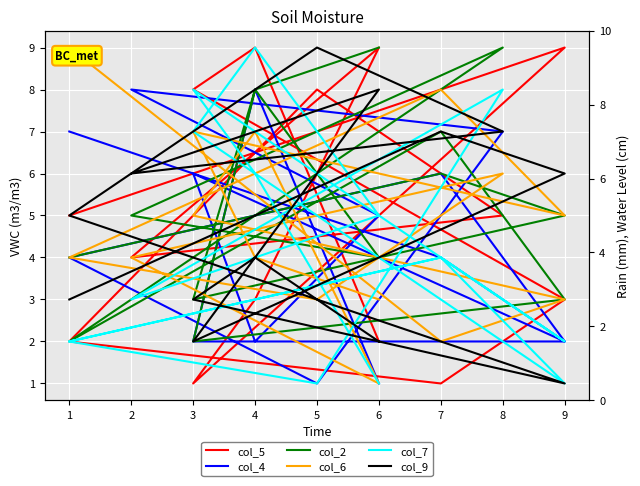

Rank the series by their maximum value, from highest to lowest.

col_5, col_2, col_6, col_7, col_9, col_4